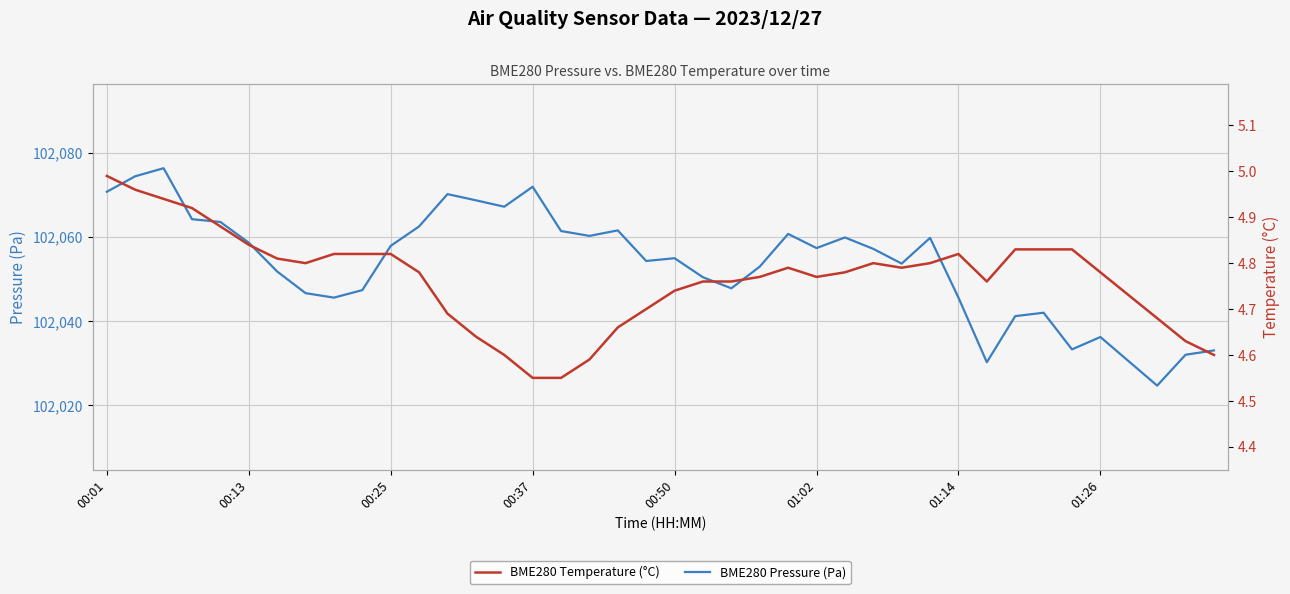

What is the lowest value of the BME280 Pressure (Pa) series?

102024.7